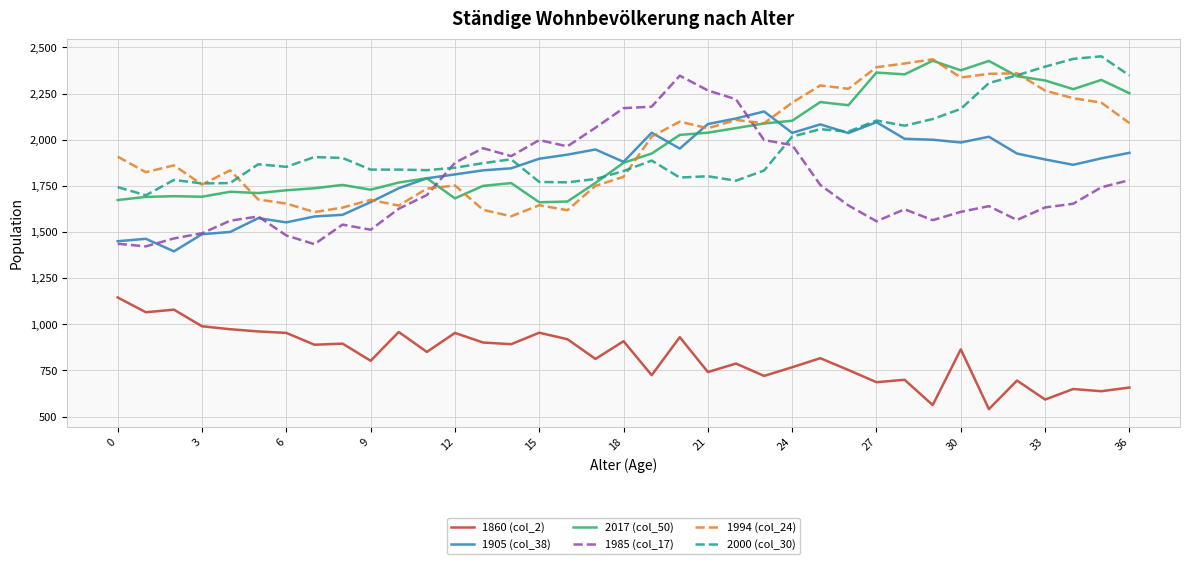

What is the smallest value displayed?

540